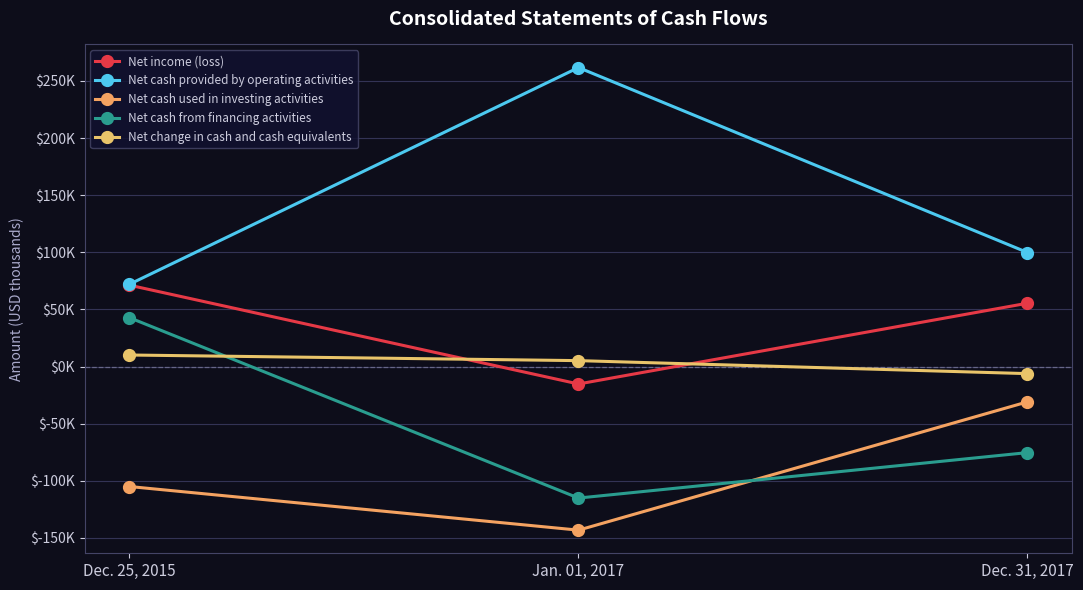

Does the chart have visible grid lines?

Yes